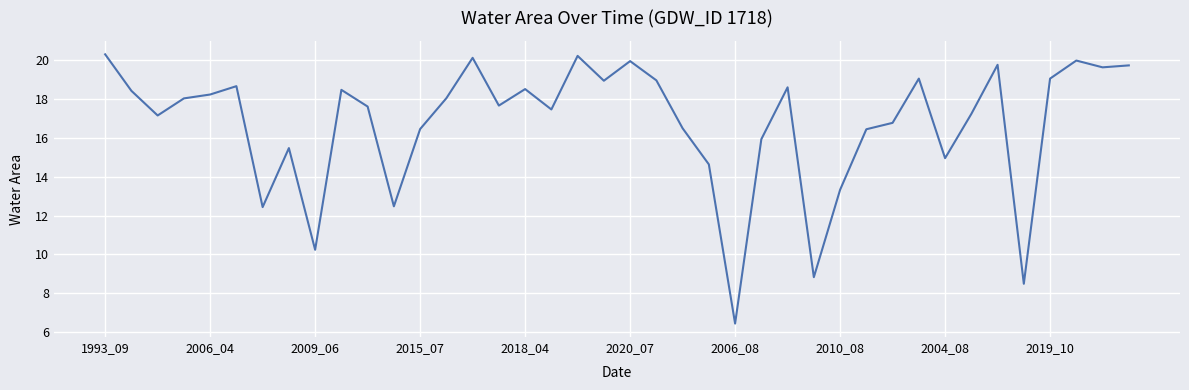

What is the greatest value displayed?

20.3